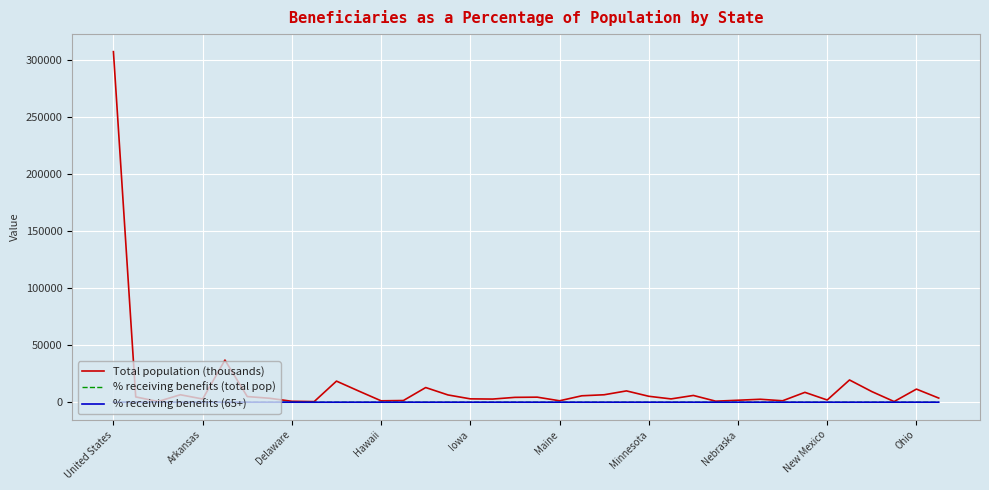

Which series has the largest total across all categories?

Total population (thousands)